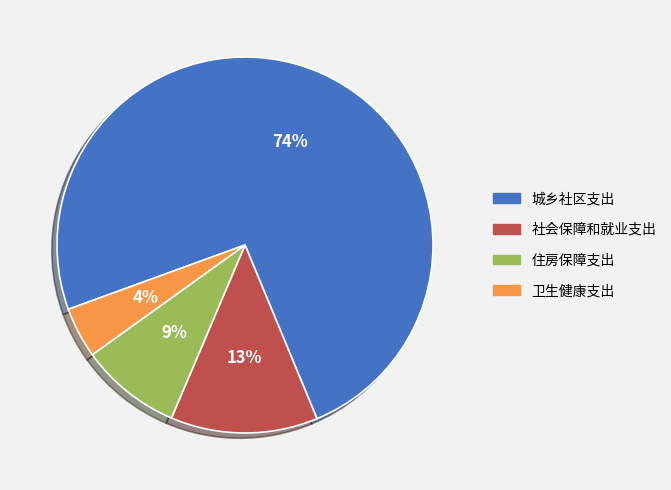

Which category accounts for the majority?

城乡社区支出